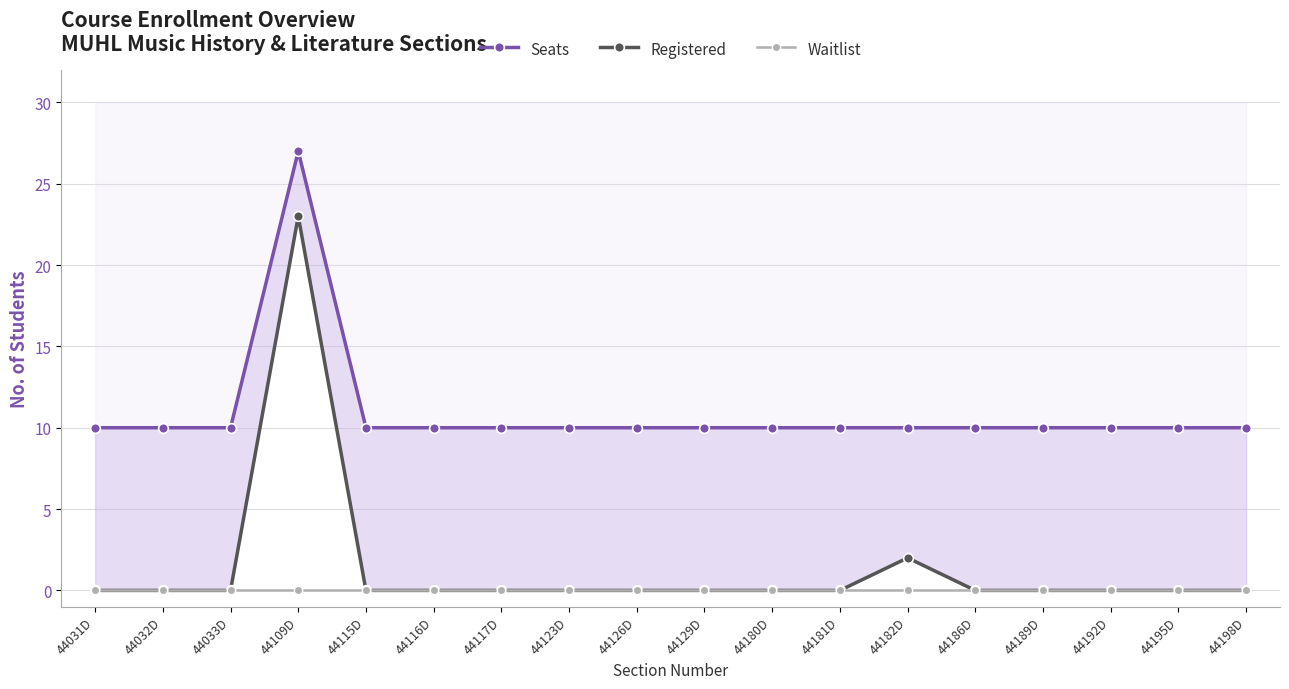

What is the label of the 3rd point from the right?

44192D